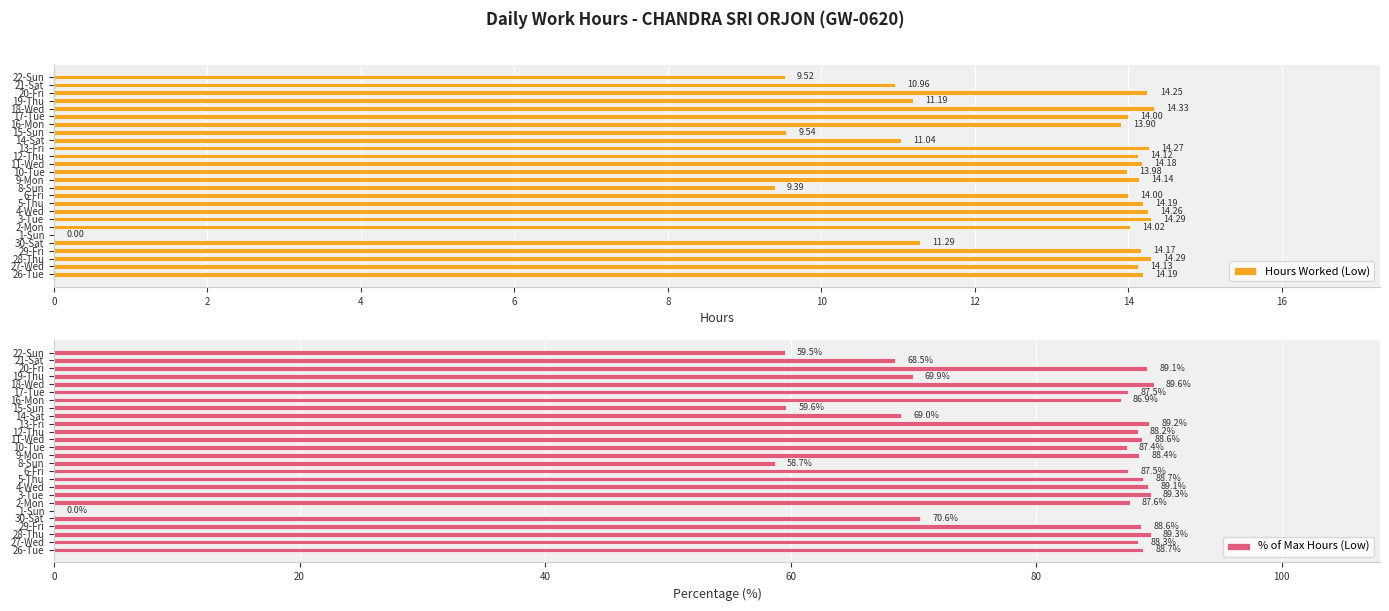

What is the approximate value of % of Max Hours (Low) at 9-Mon?

88.4